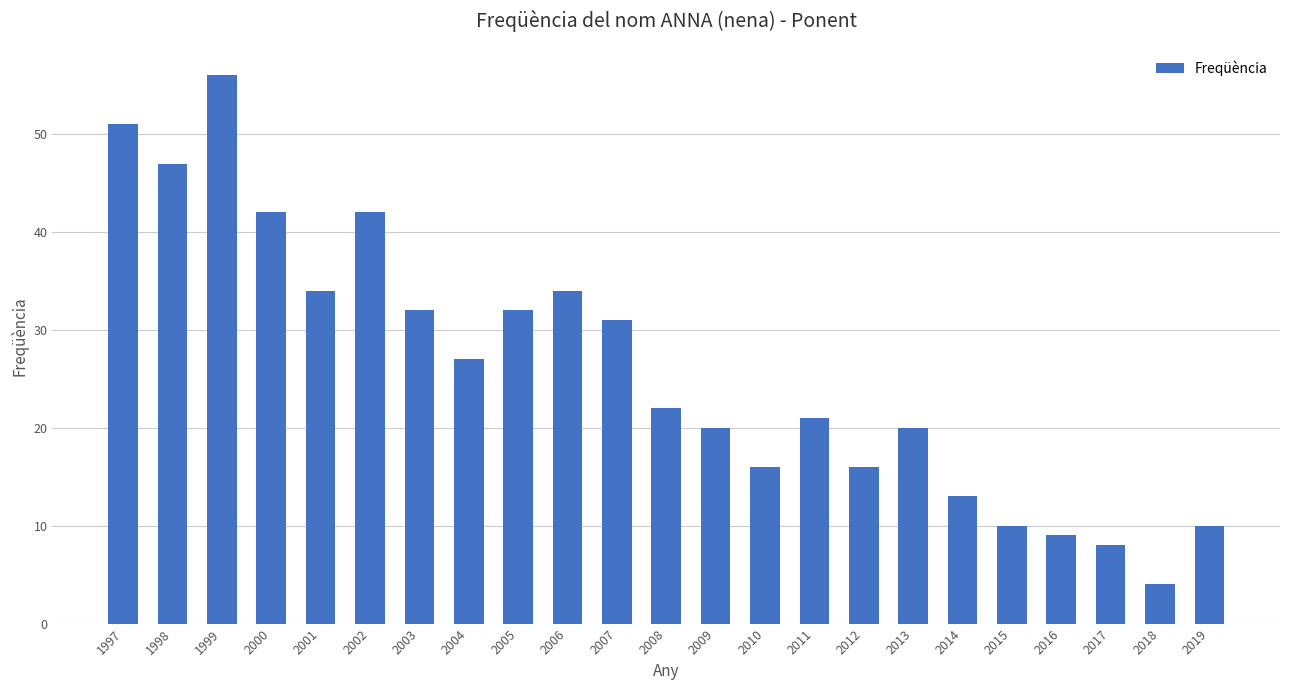

What is the difference between the values at 2012 and 2003?

16